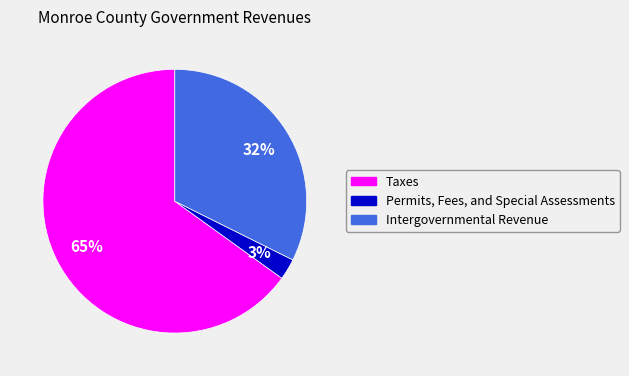

Combined, do Intergovernmental Revenue and Taxes account for over 50%?

Yes